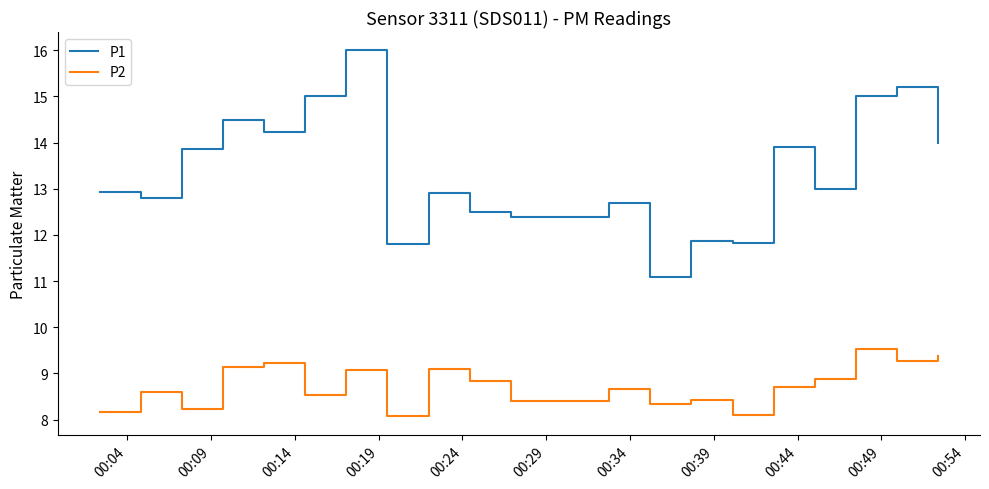

List the series in order of their overall mean, highest first.

P1, P2